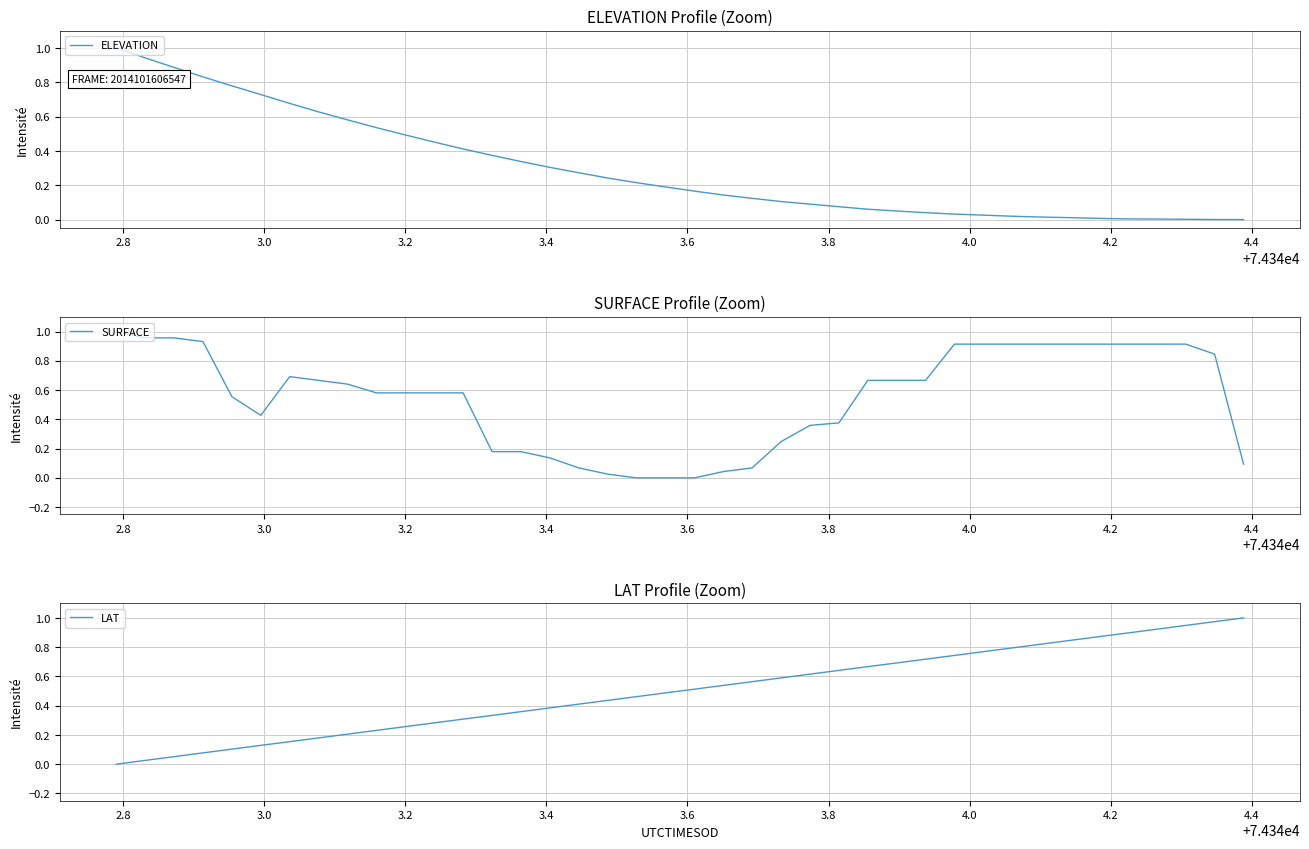

How many lines are shown in the chart?

3